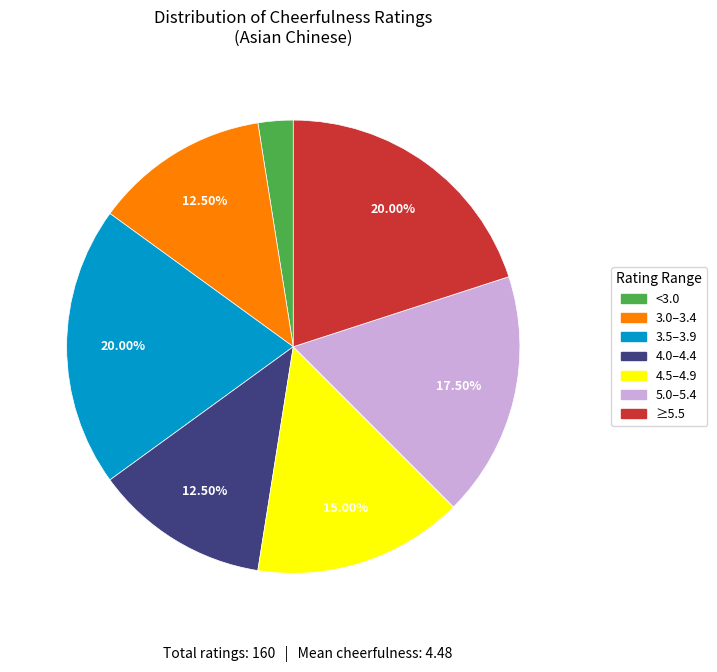

Is there a majority slice in this chart?

No